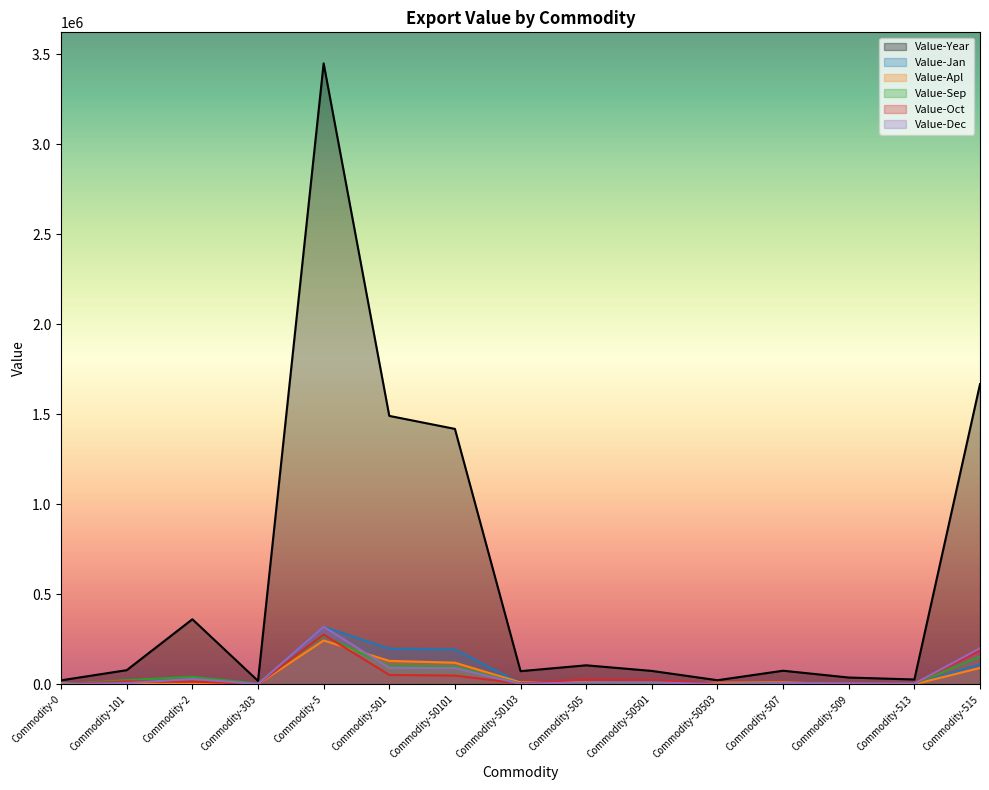

At which label is Value-Dec closest to 159497?

Commodity-515